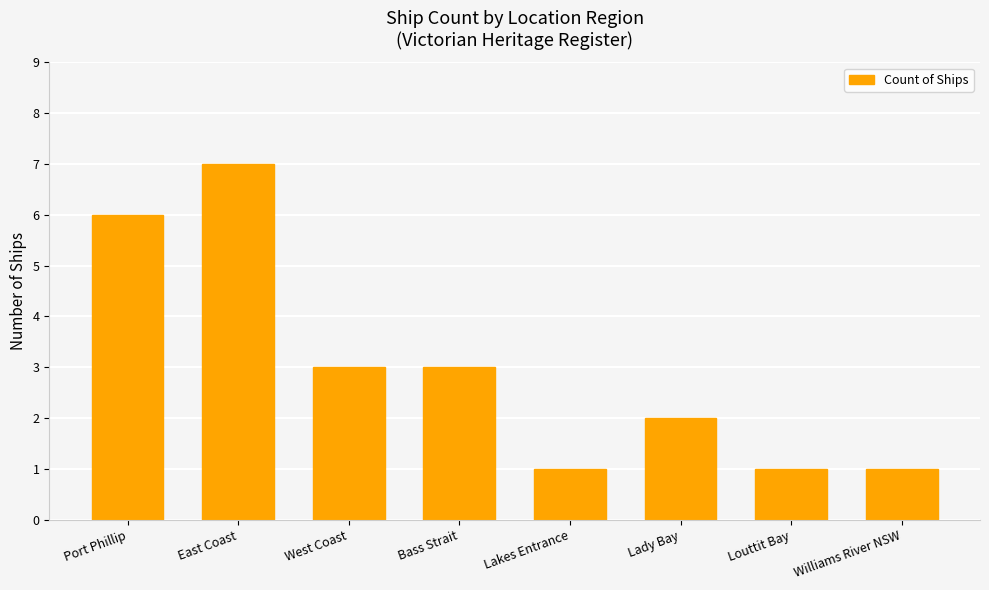

What is the change in value from West Coast to Williams River NSW?

-2